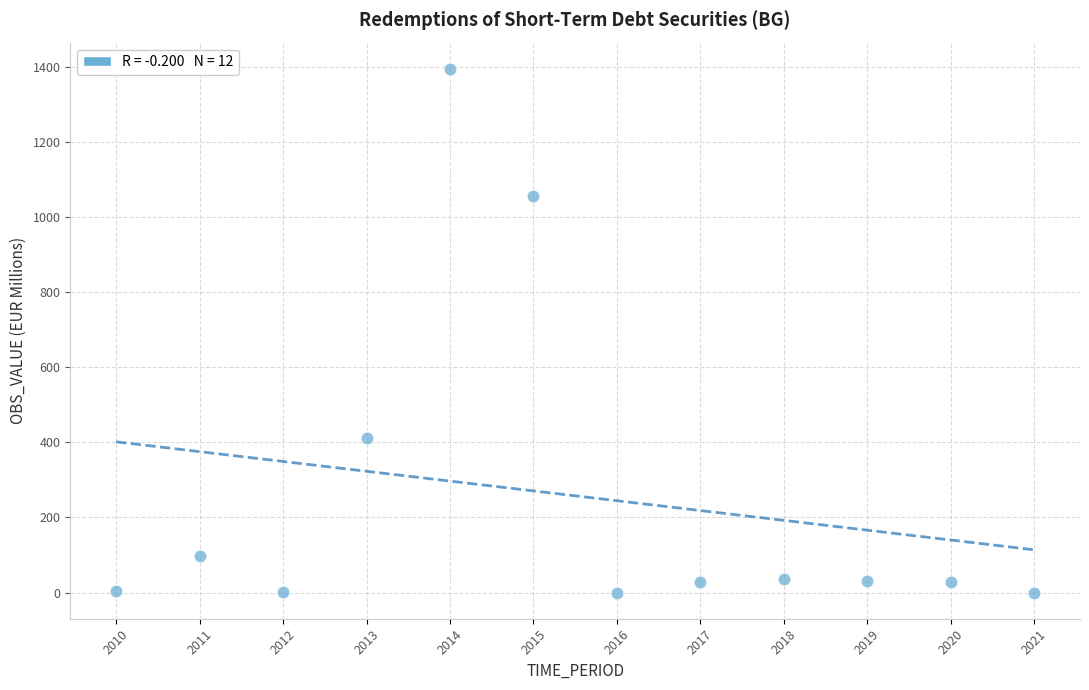

What is the range of X values (max minus min)?

11.0